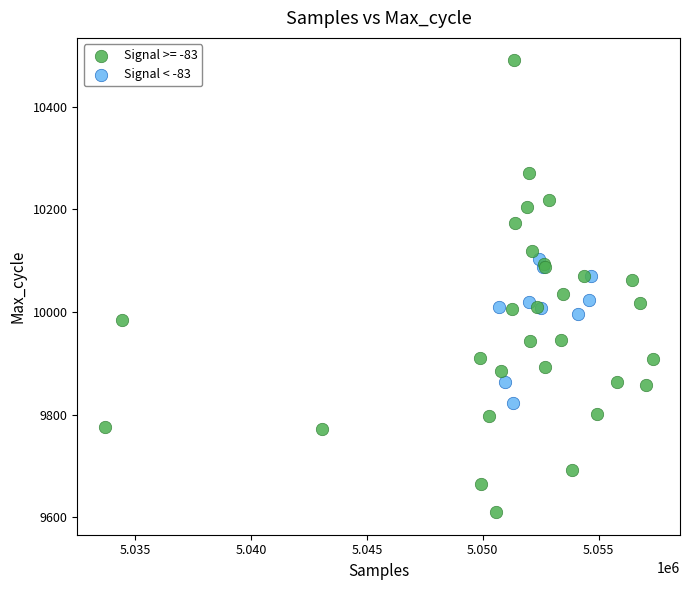

Which series reaches the minimum Y coordinate?

Signal >= -83